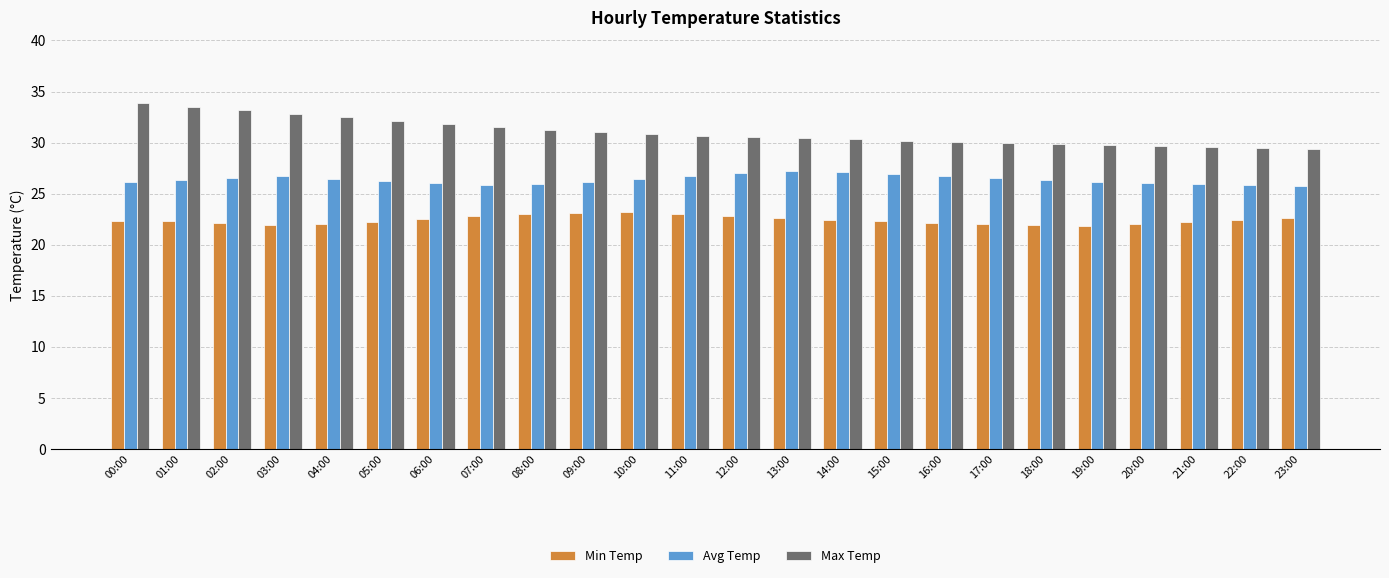

Rank the series at 03:00 from lowest to highest value.

Min Temp, Avg Temp, Max Temp